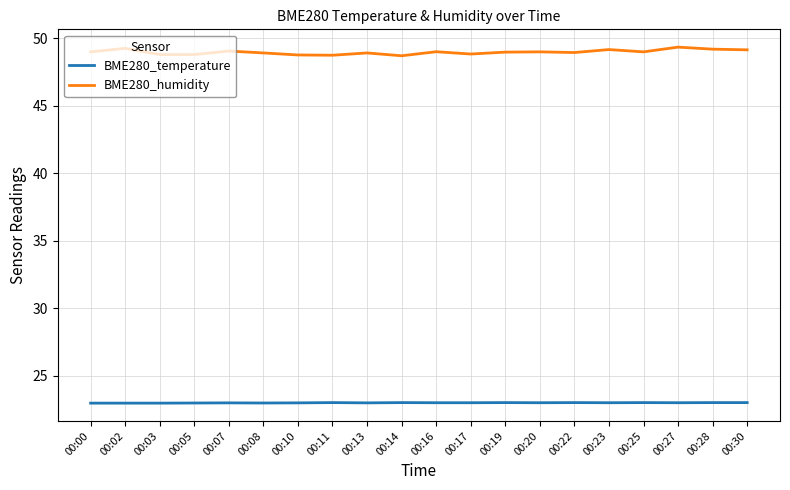

Does the chart display data point markers on the line(s)?

No